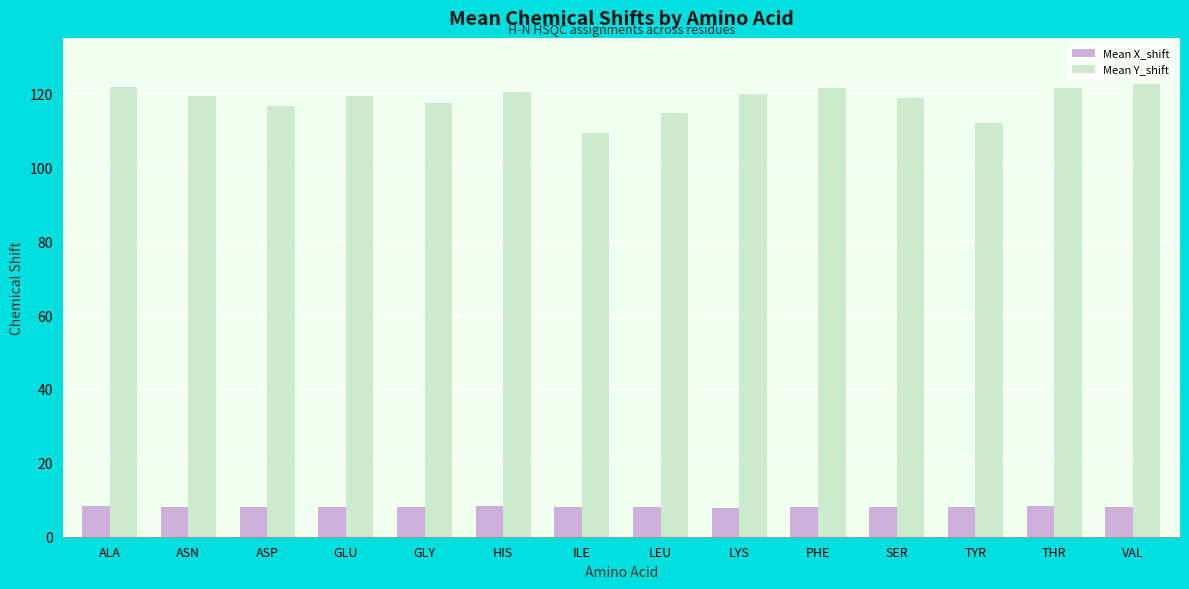

Where is Mean Y_shift nearest to the value 115?

LEU